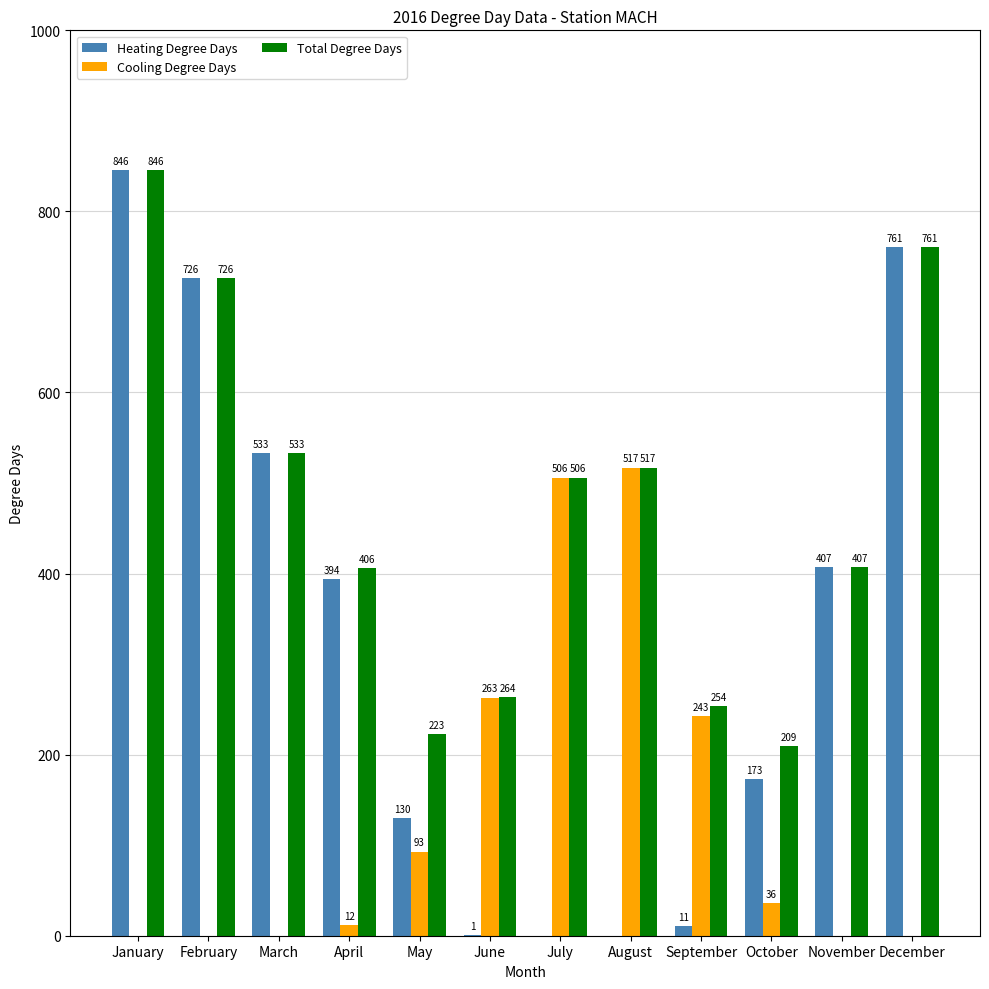

What are all the series names shown in the legend?

Heating Degree Days, Cooling Degree Days, Total Degree Days